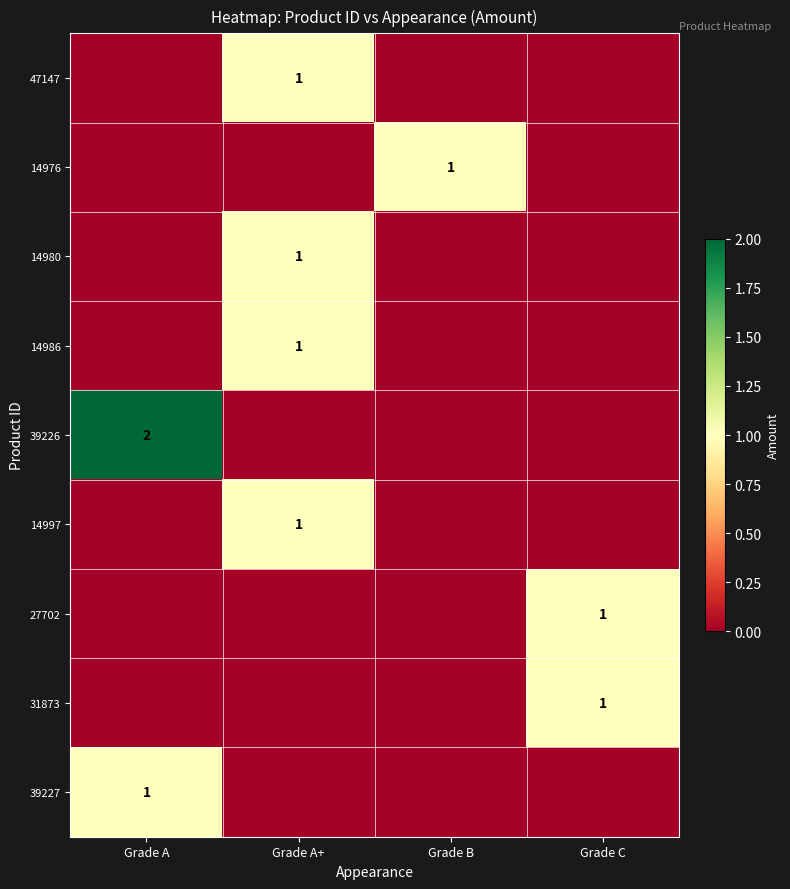

True or false: 47147 has a value of 1 at Grade A+.

True